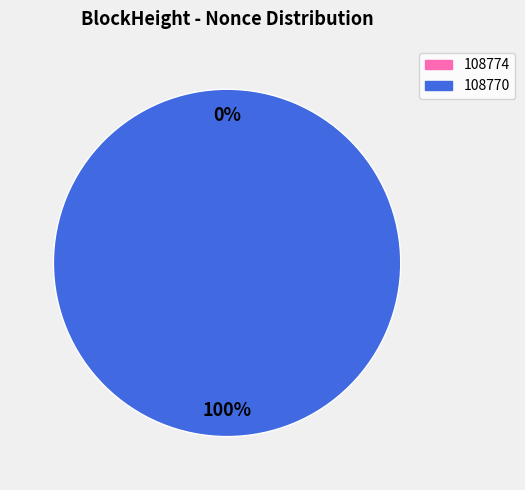

Which slice is the smallest?

108774